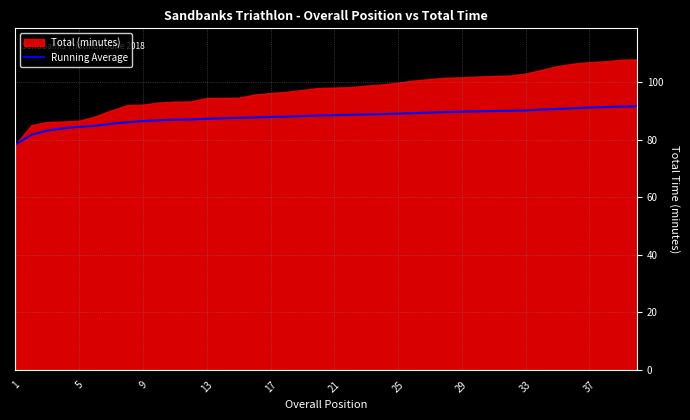

The Running Average series shows 89.8 at 29. True or false?

True